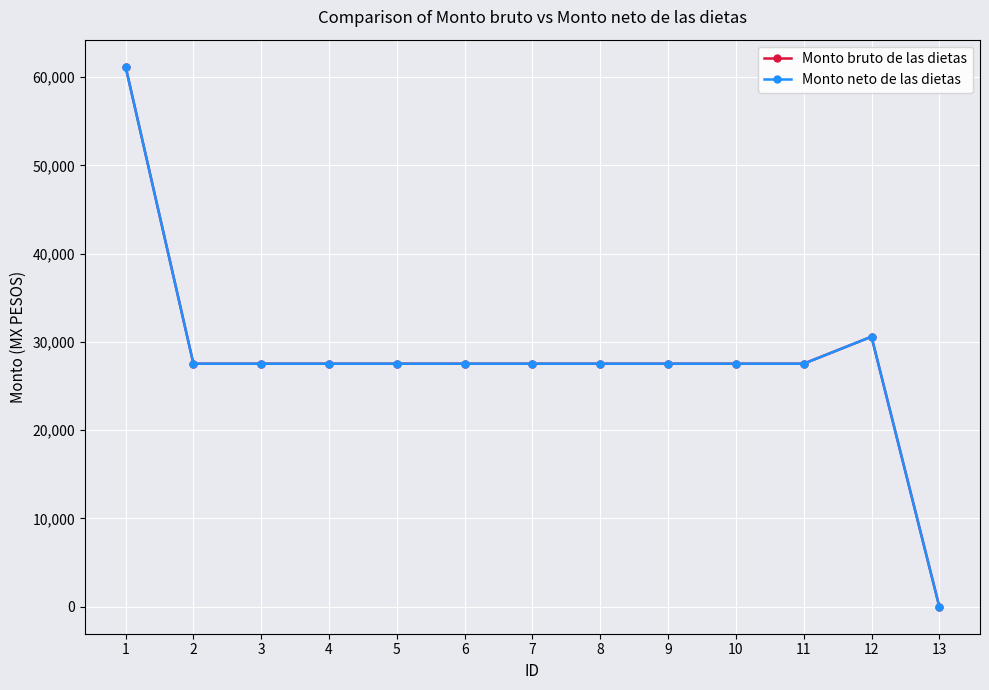

Between 1 and 3, which series saw the biggest shift?

Monto bruto de las dietas